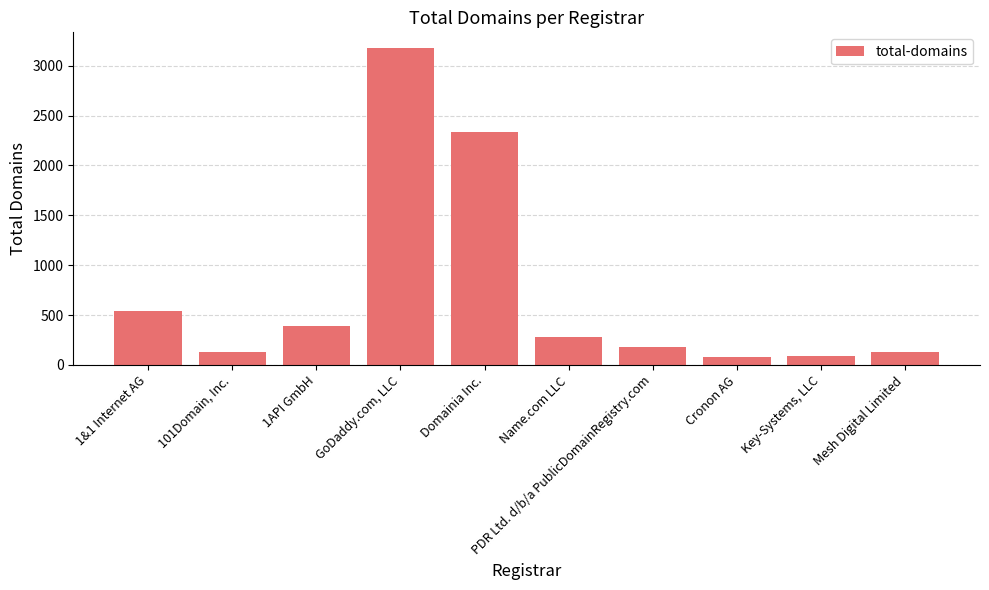

What is the difference between the maximum and second lowest values?

3086